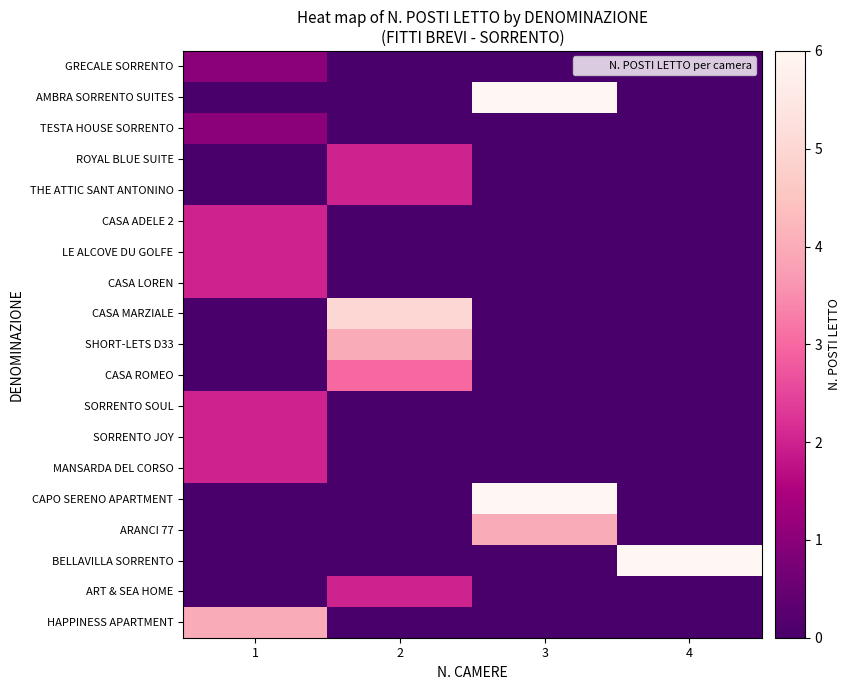

Which has a higher value, 1 or 4?

1